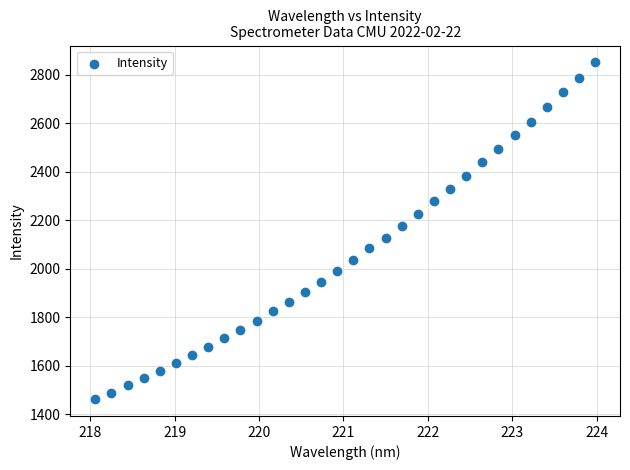

What is the range of Y values (max minus min)?

1388.5